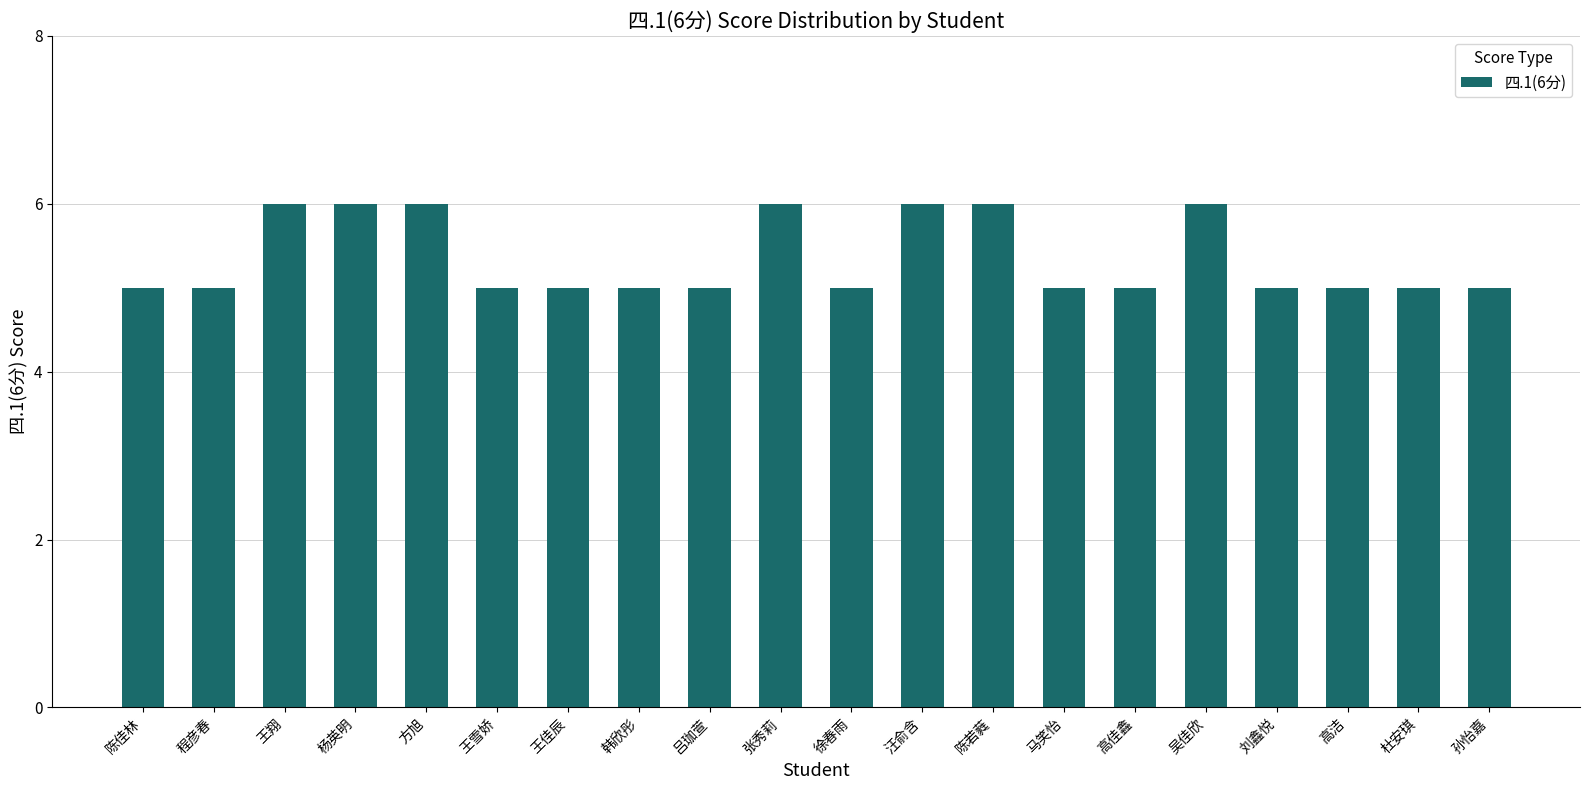

What is the greatest value displayed?

6